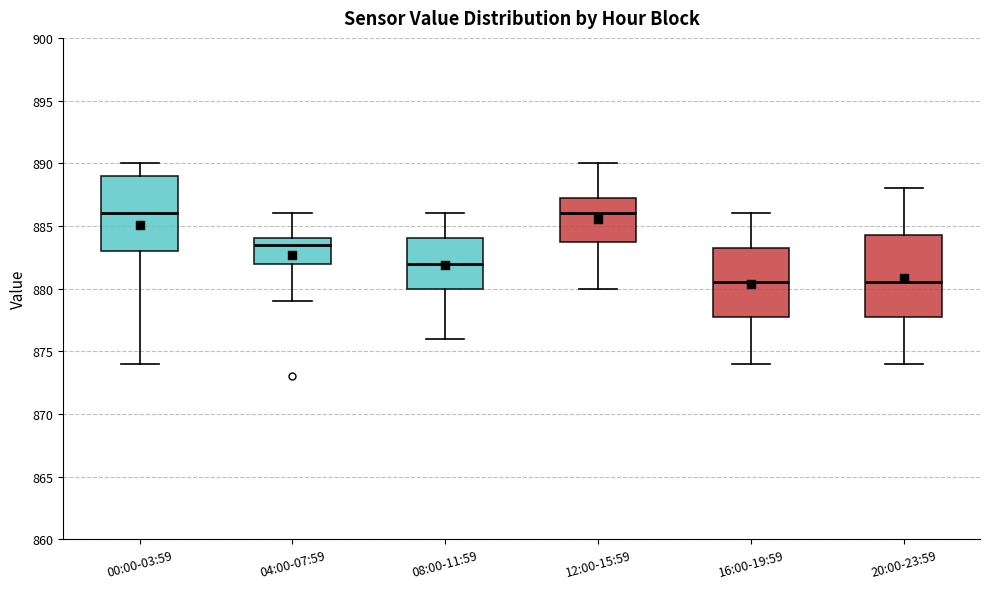

Where is the upper edge of the box for 16:00-19:59 on the y-axis? The values are not printed on the chart, so give them approximately, as read against the axis.

883.5